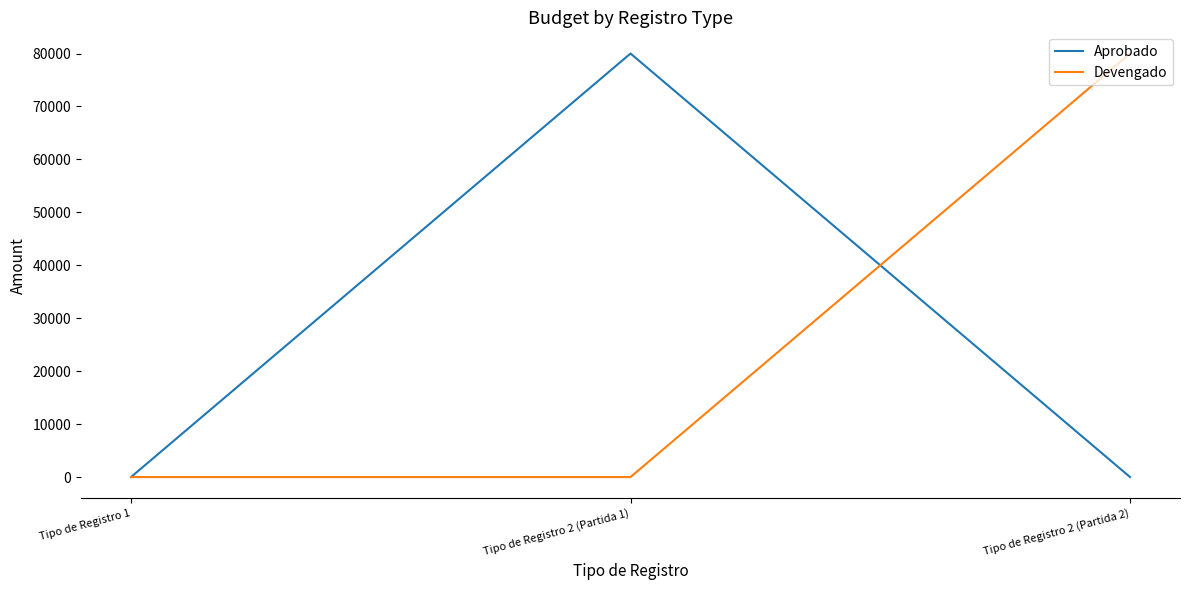

At how many categories does at least one series exceed 2149?

2